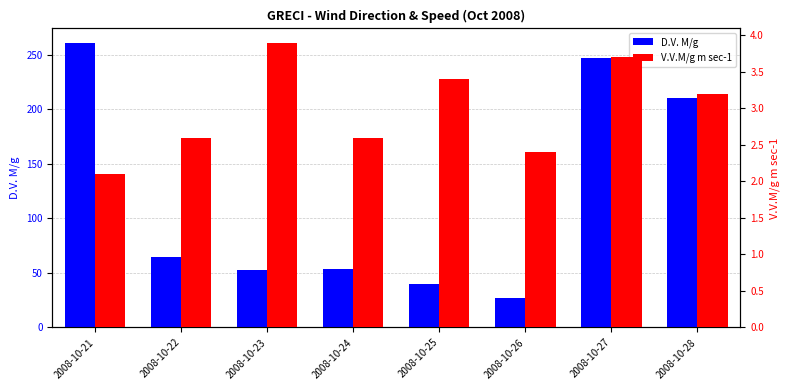

Where does the V.V.M/g m sec-1 series first go above 3?

2008-10-23